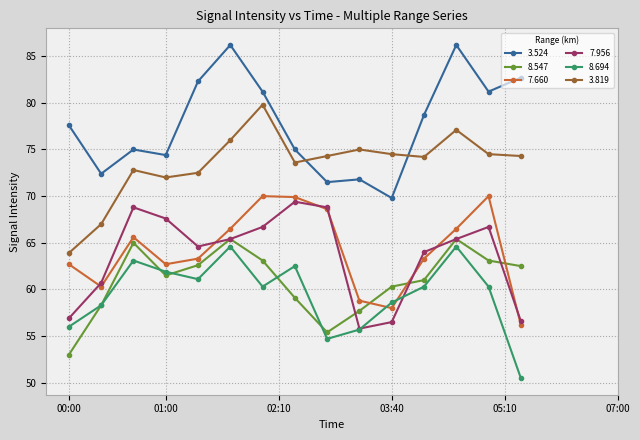

How many interior local valleys does the 8.547 series have?

2